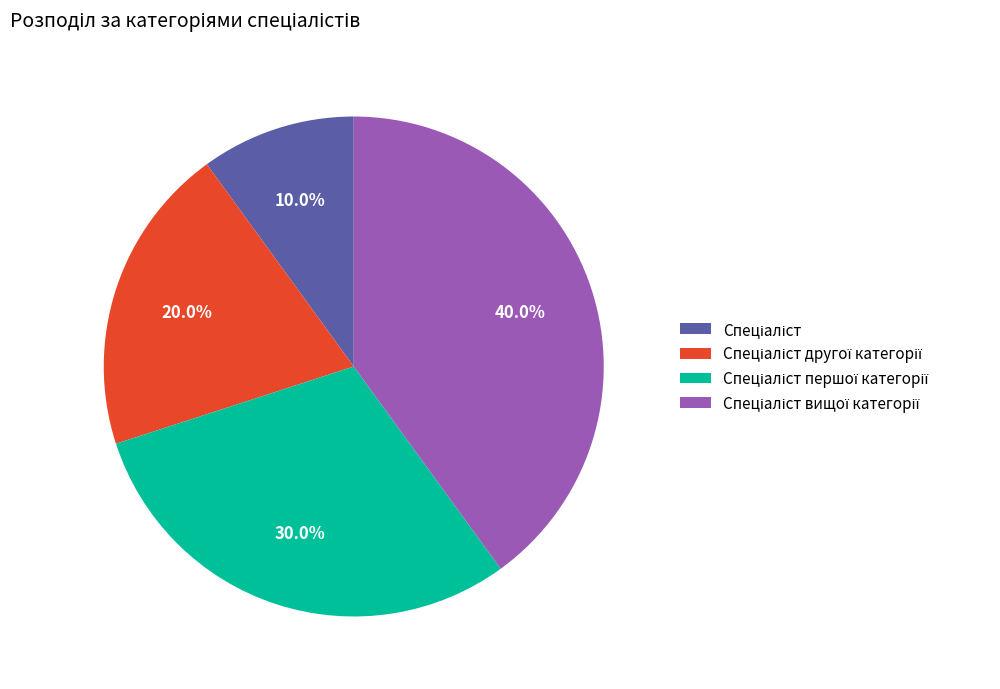

Does any single category account for the majority?

No